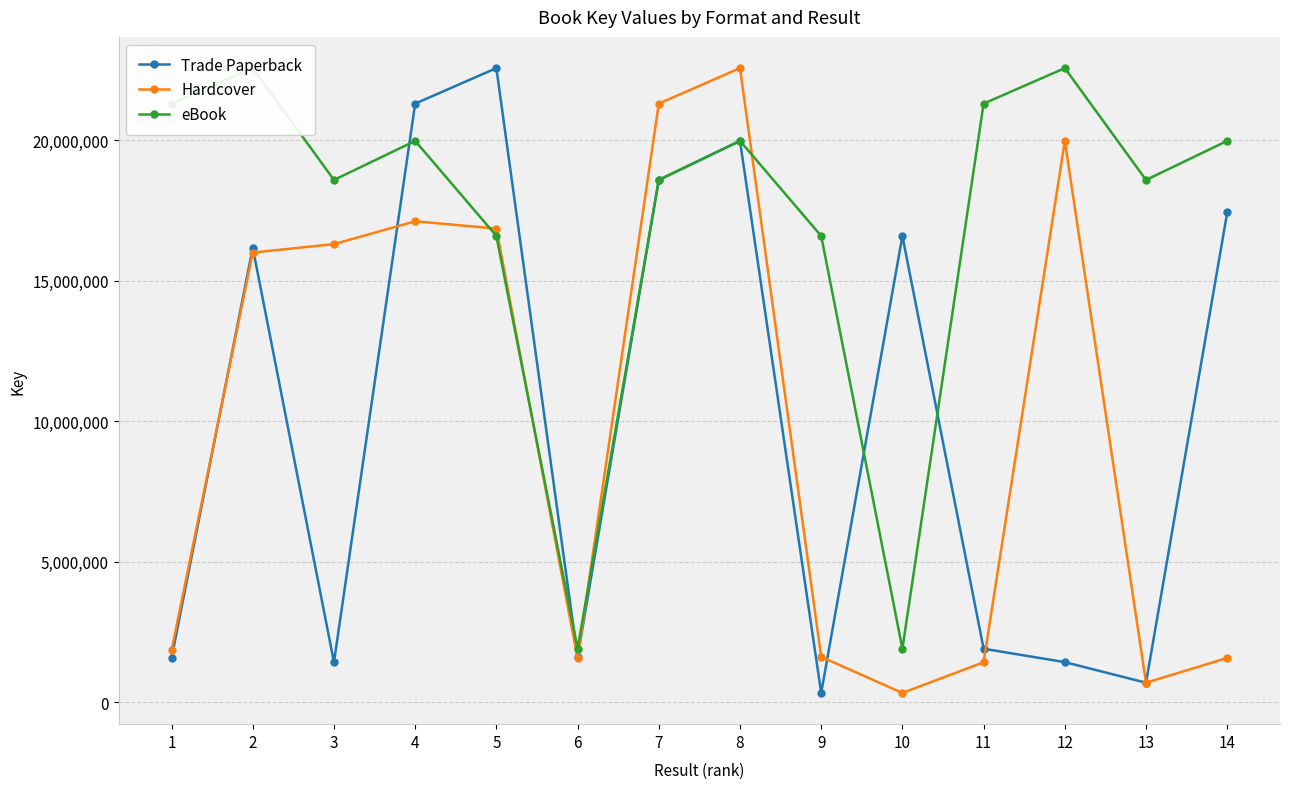

The eBook series shows 1908058 at 10. True or false?

True